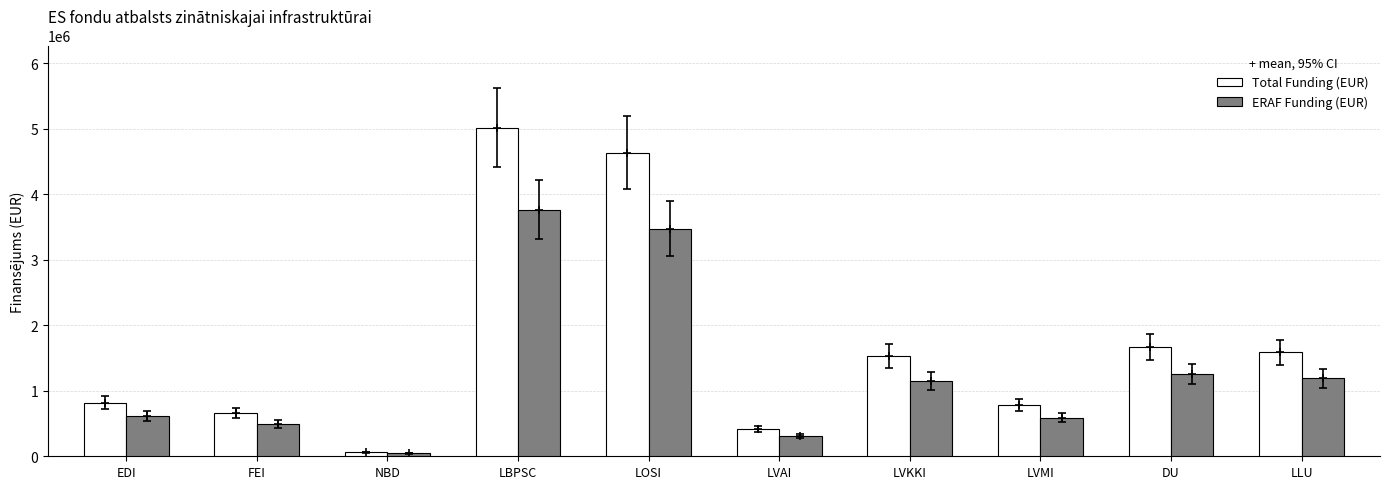

What is the highest value of the Total Funding (EUR) series?

5018677.5